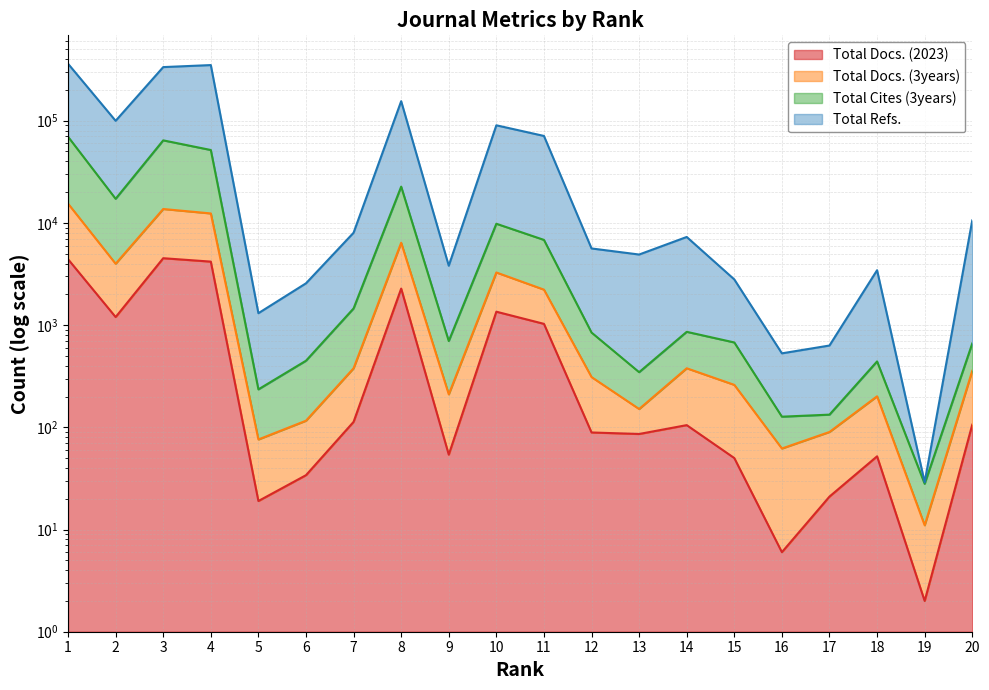

The value of Total Docs. (2023) at 6 is 20. True or false?

False